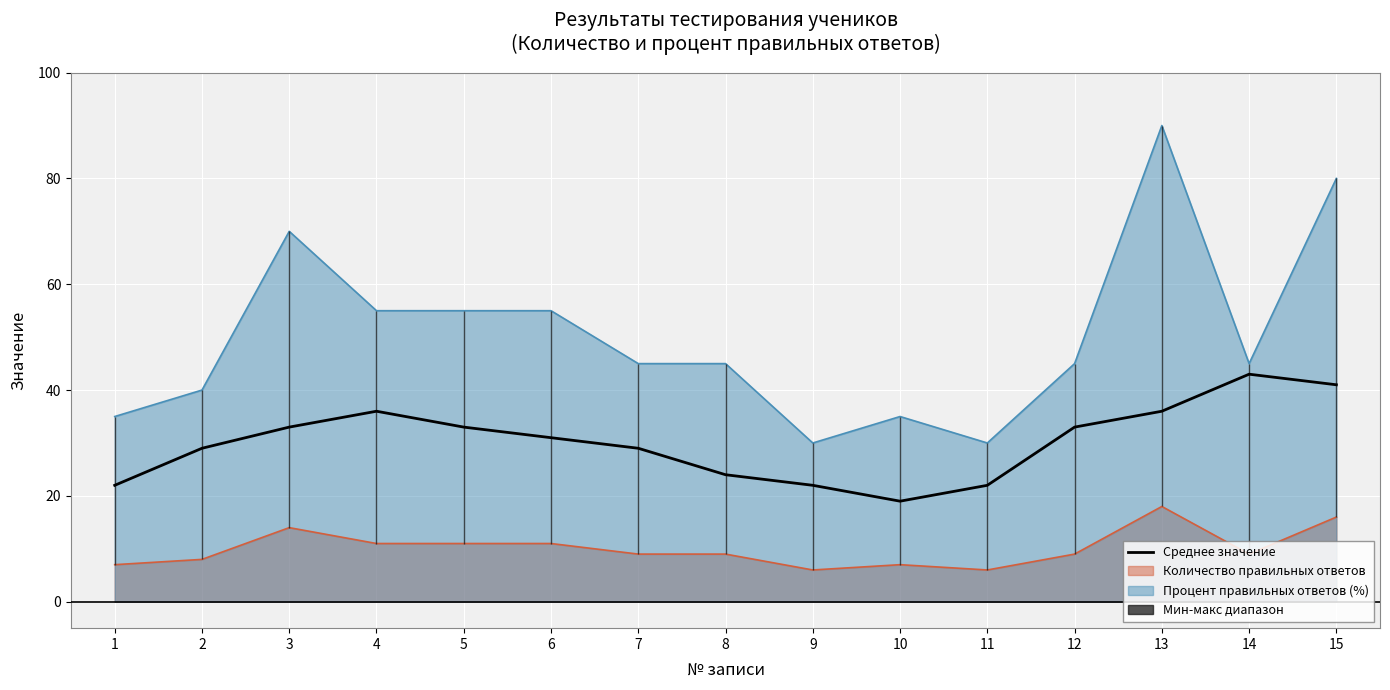

How many lines are shown in the chart?

1